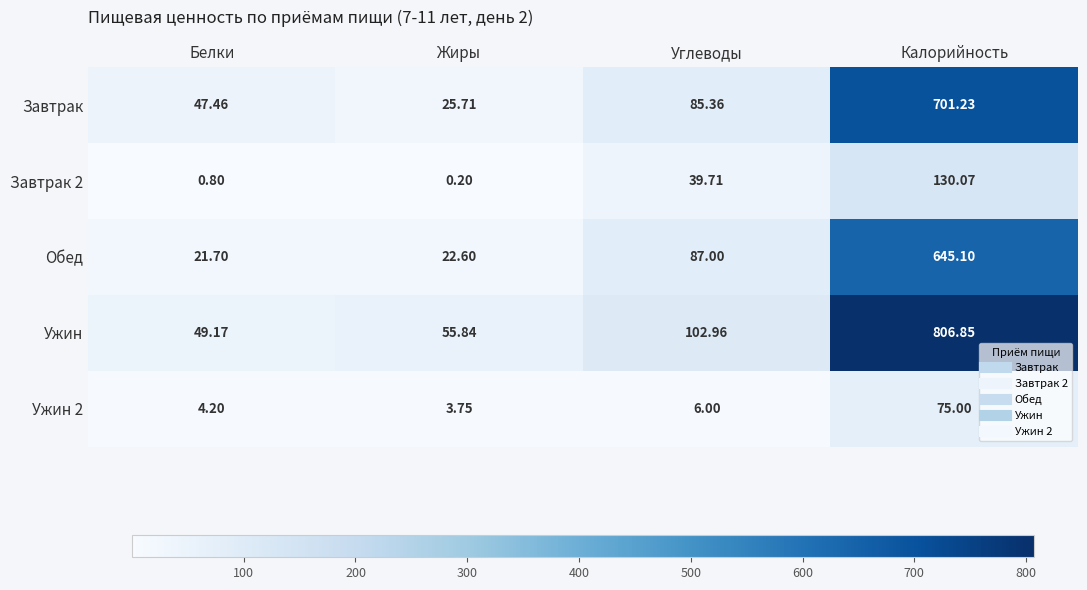

How many values in the Обед series are below 87?

2